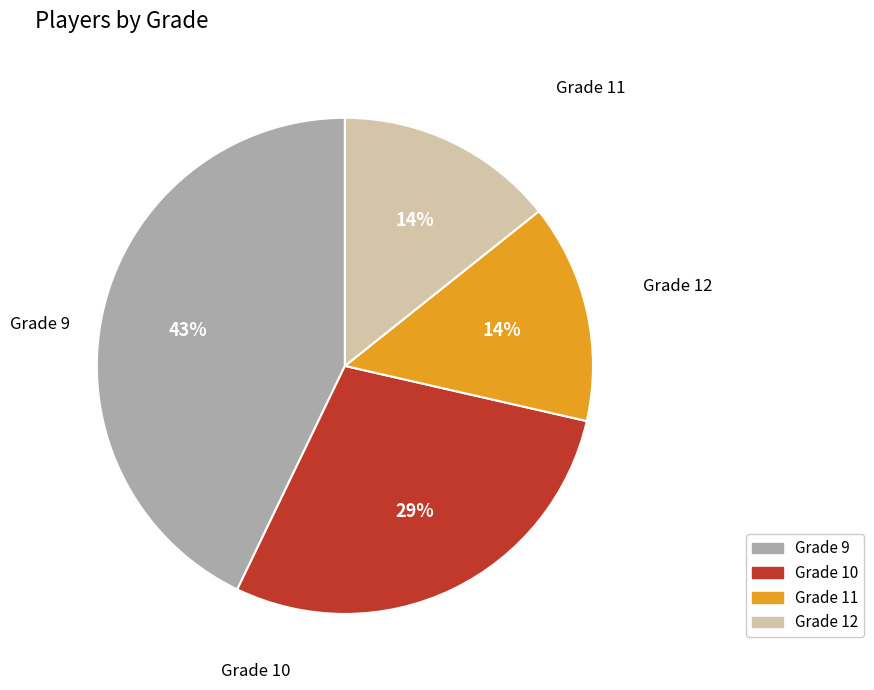

Does any single category account for the majority?

No